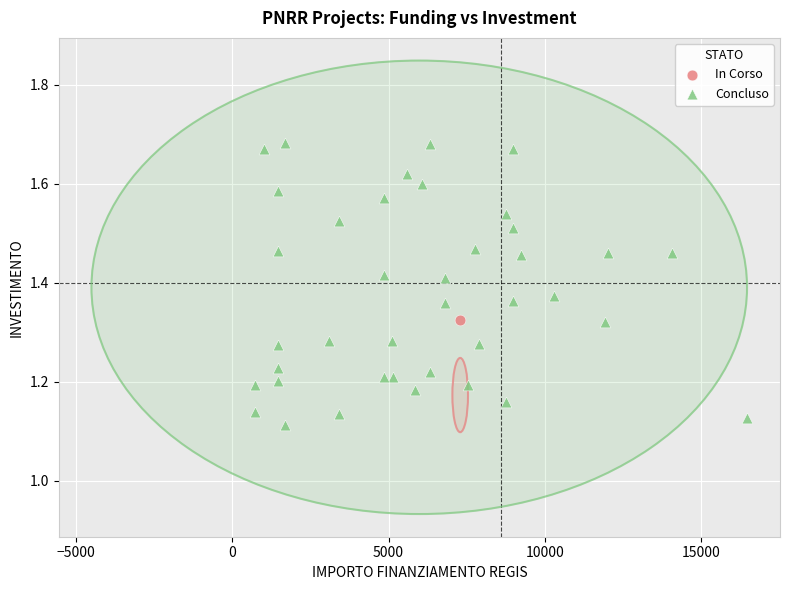

What are all the series names shown in the legend?

In Corso, Concluso